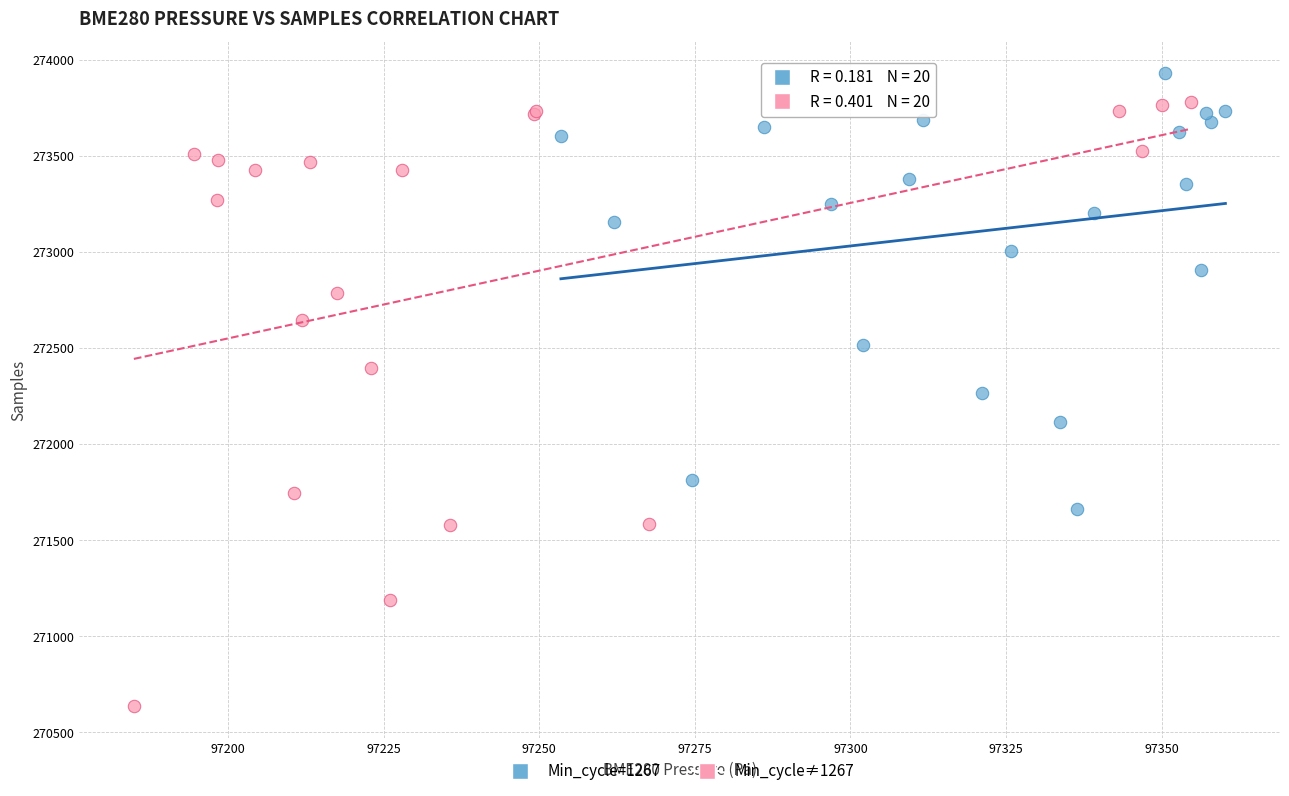

Which series contains the lowest Y value?

Min_cycle≠1267